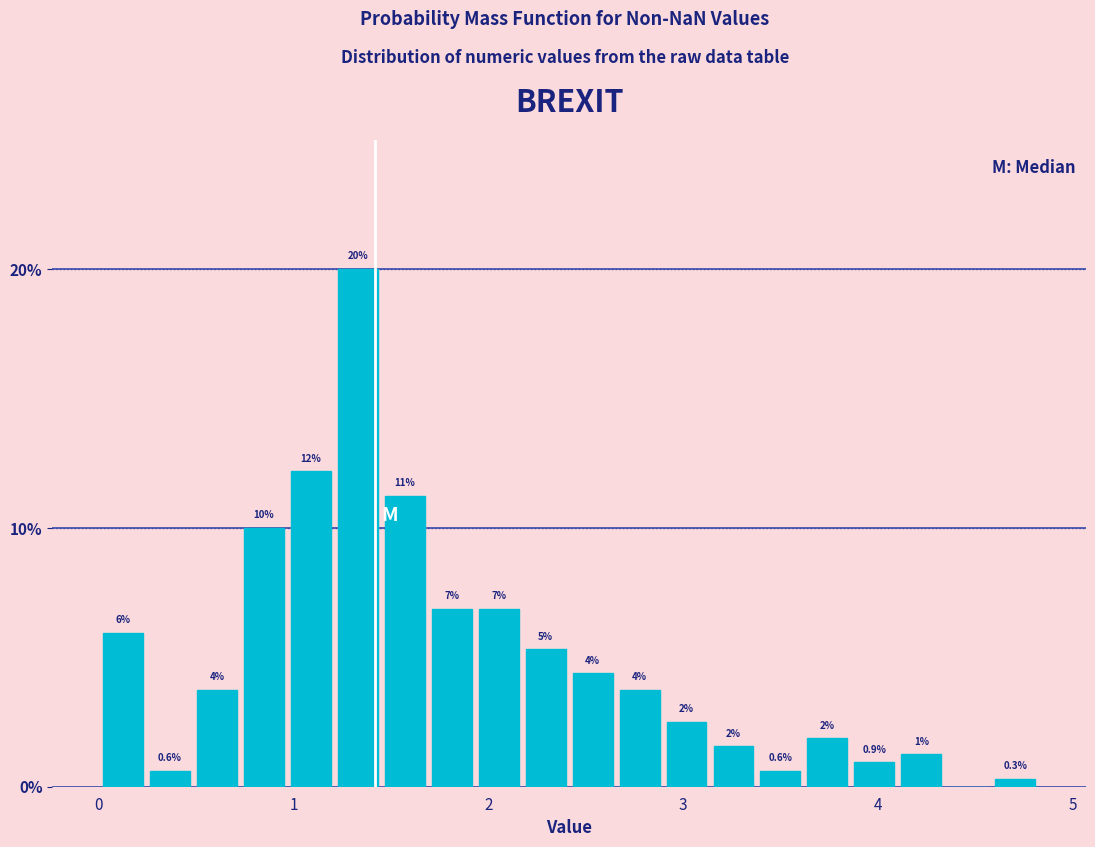

Read against the x-axis, roughly where is the centre of the tallest bar?

1.3